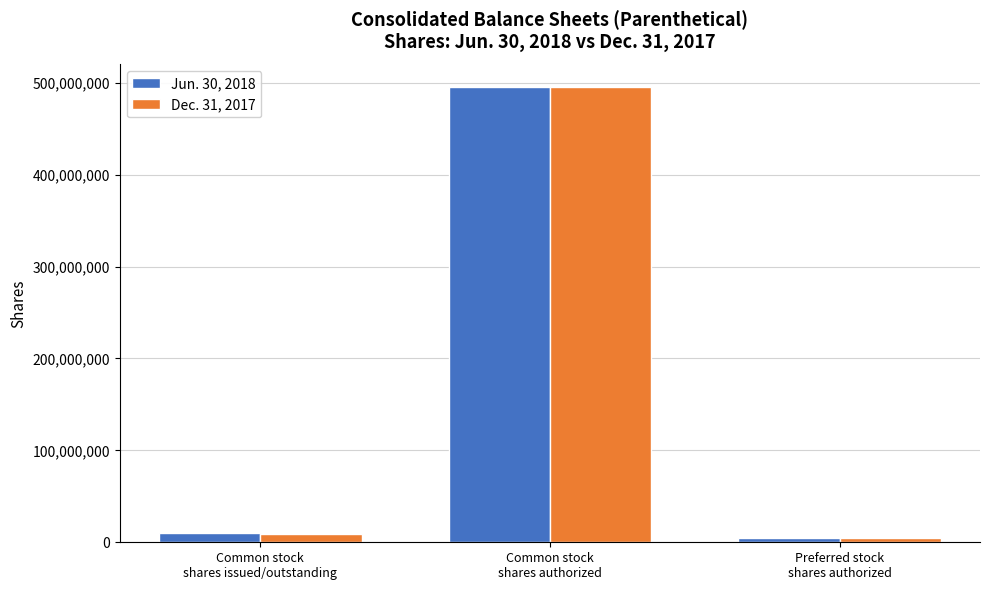

List the series in order of their overall mean, highest first.

Jun. 30, 2018, Dec. 31, 2017